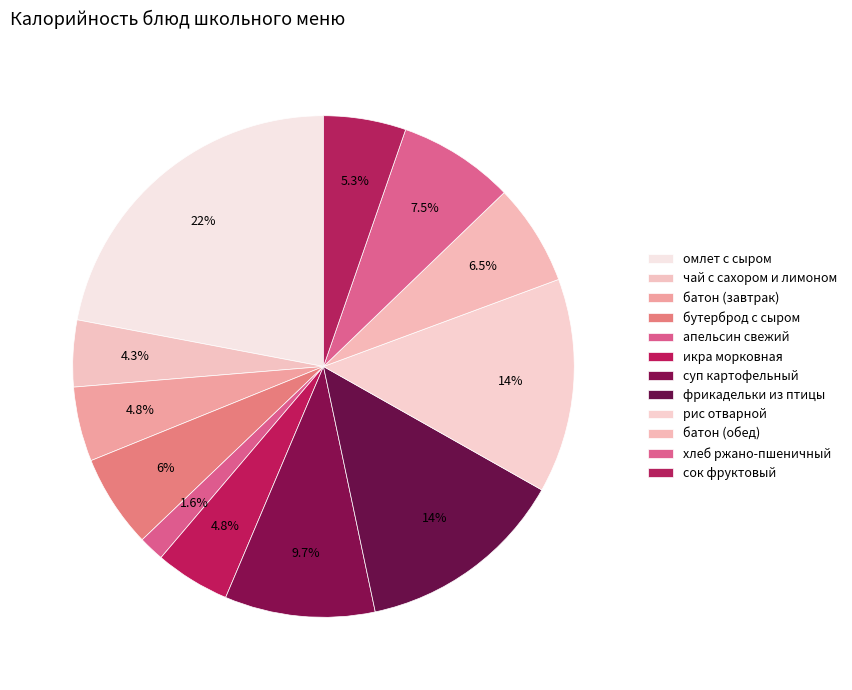

How many slices are in this pie chart?

12